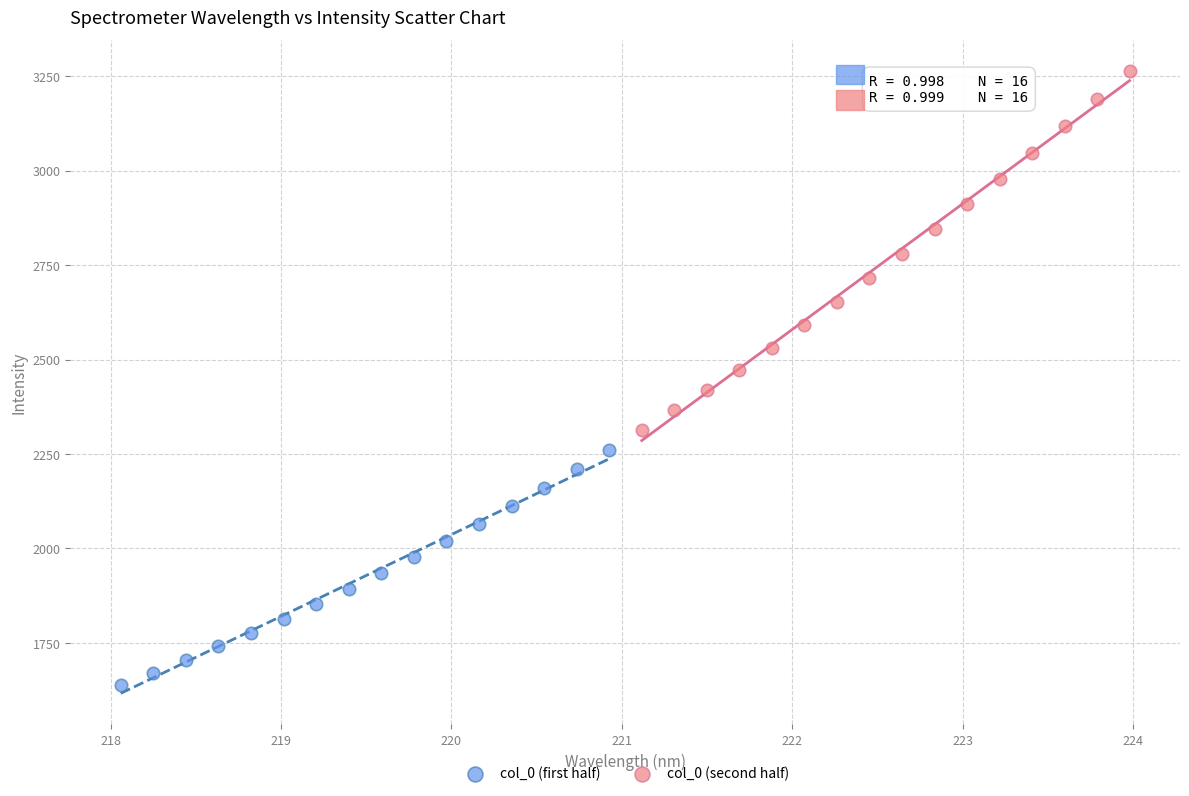

Which series contains the lowest Y value?

col_0 (first half)